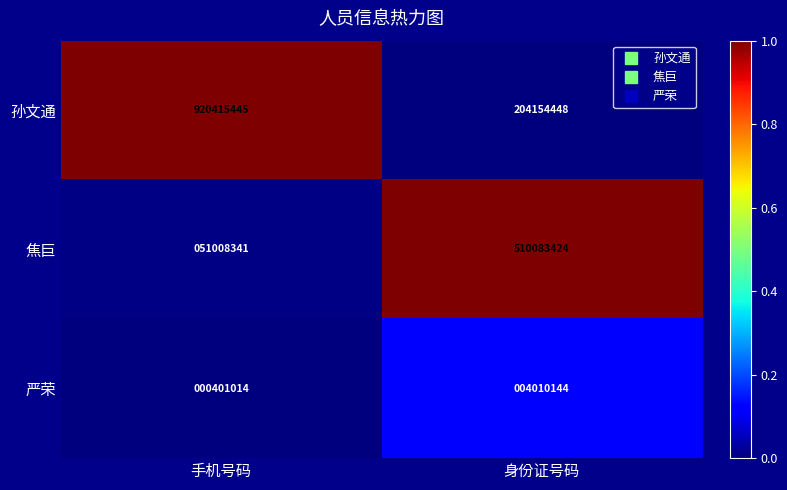

What is the sum of all 严荣 values?

4411158